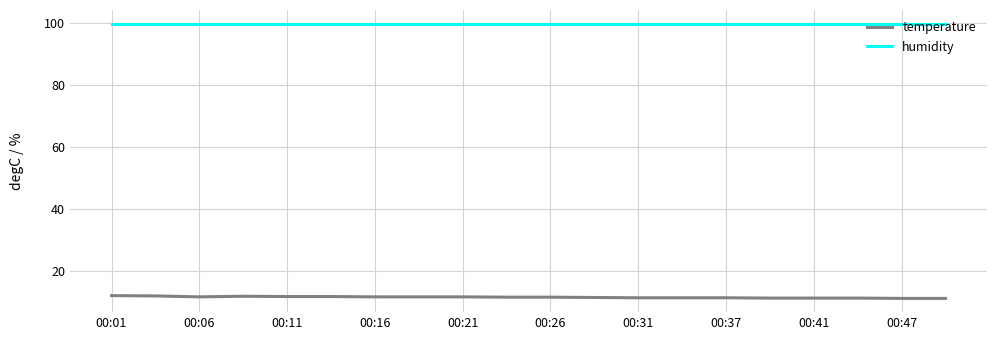

True or false: humidity and temperature intersect in this chart.

False